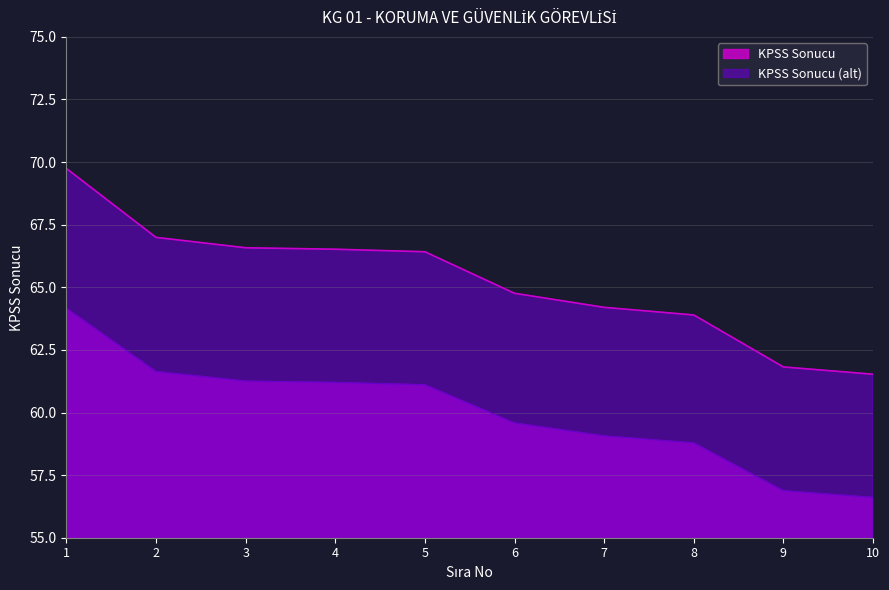

Reading left to right, what are all the values shown in this chart?

69.7	67.0	66.6	66.5	66.4	64.8	64.2	63.9	61.8	61.5